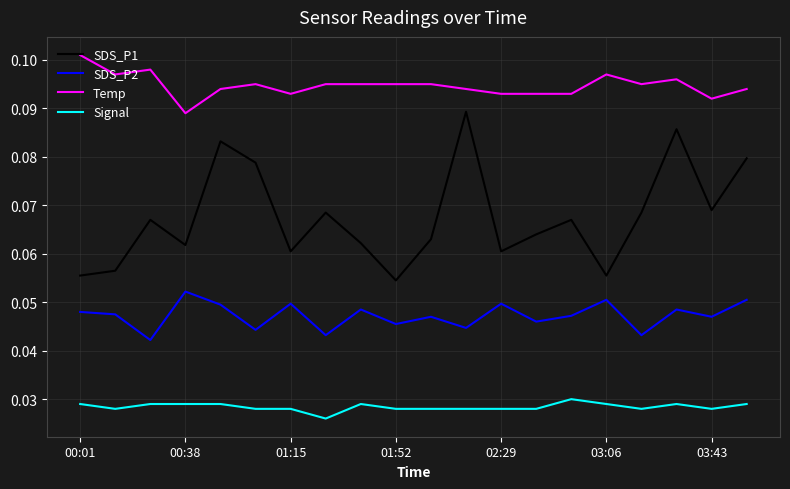

List the series in order of their overall mean, lowest first.

Signal, SDS_P2, SDS_P1, Temp